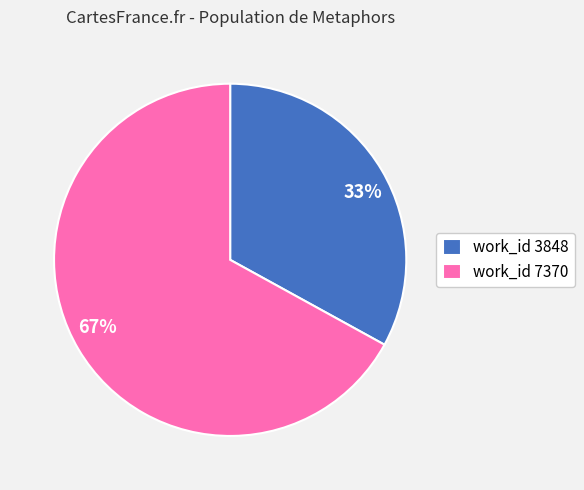

Is it true that 67% is 74% of the pie?

False